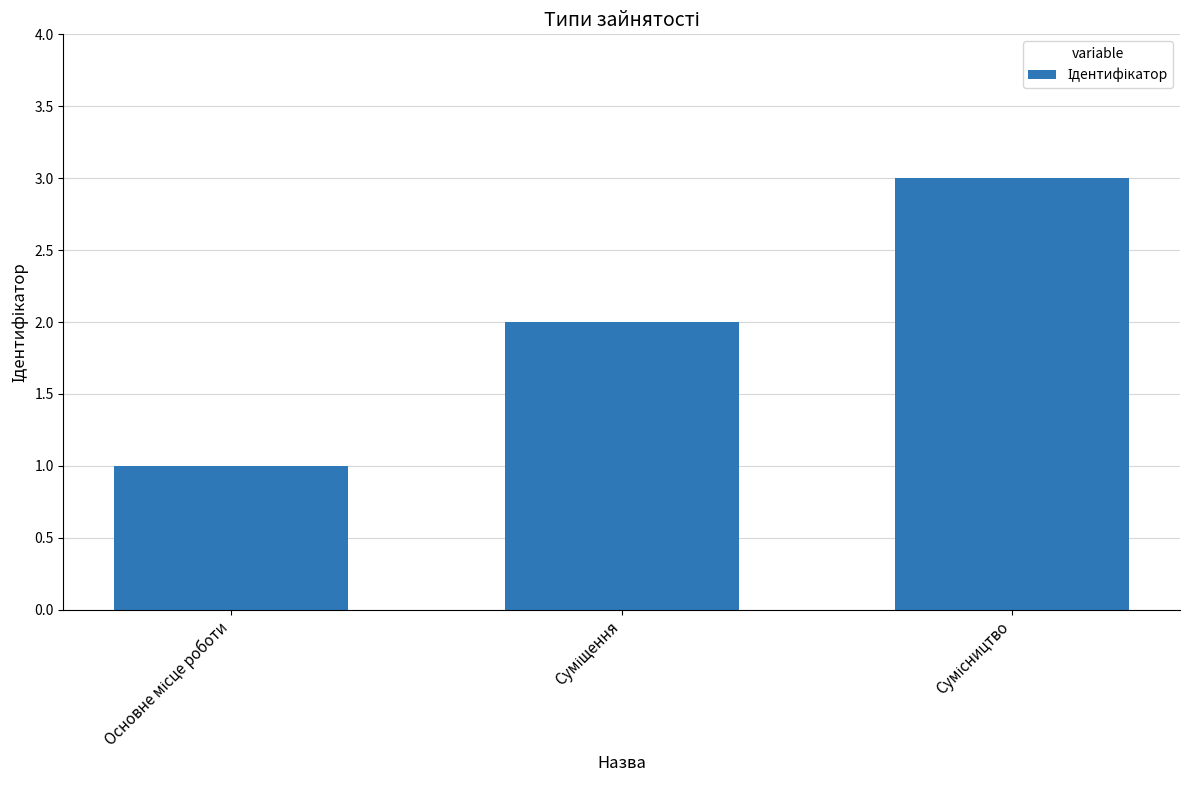

What is the sum of all values?

6